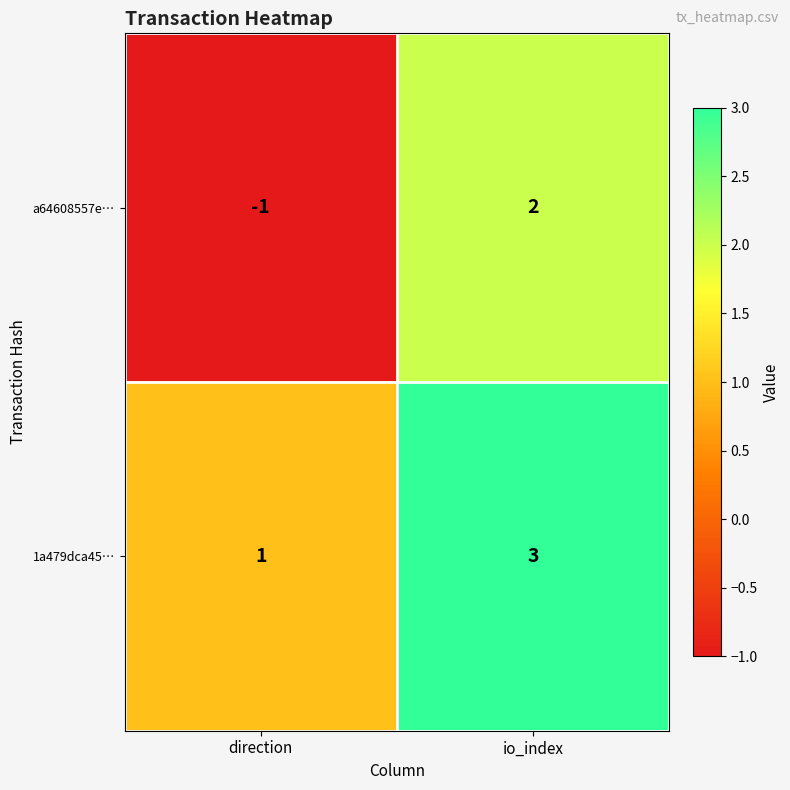

What is the sum of all 1a479dca45… values?

4